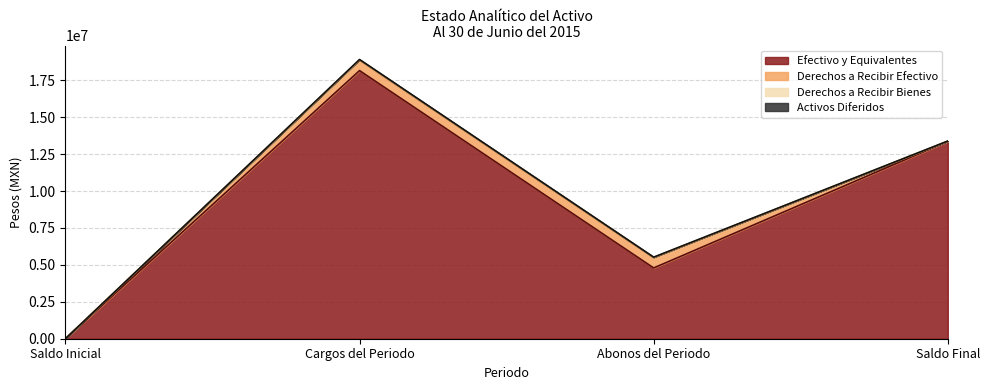

Is it true that Activos Diferidos equals 9007206.9 at Saldo Inicial?

False